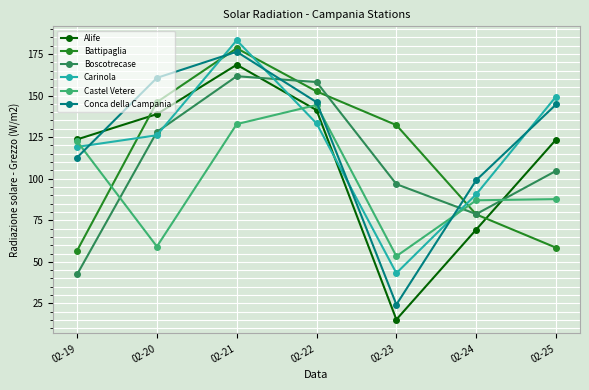

What is the sum of all Alife values?

780.3